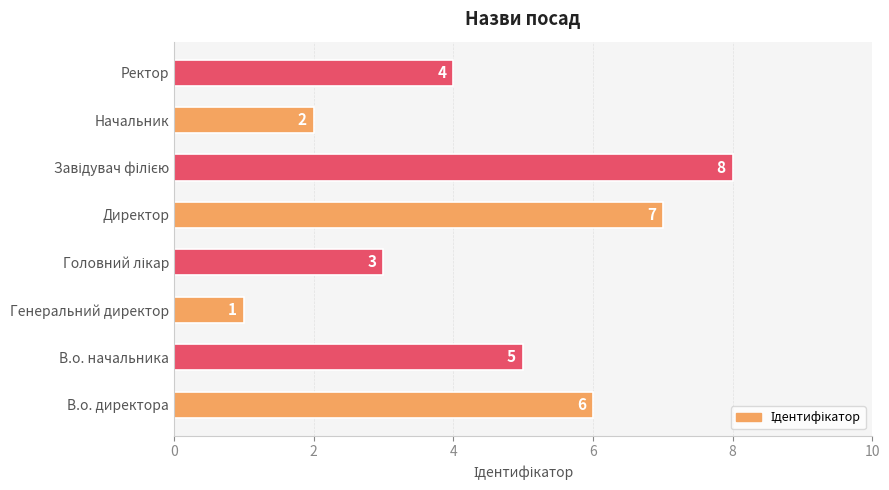

What is the change in value from Начальник to Ректор?

+2